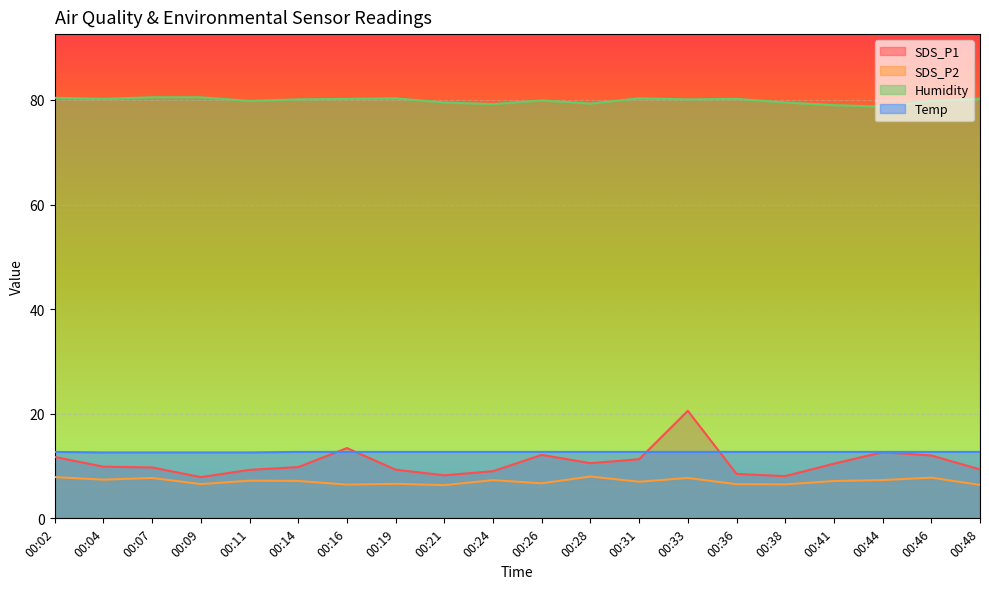

Reading left to right, list all the values displayed in this chart.

SDS_P1: 00:02=11.7	00:04=9.9	00:07=9.7	00:09=7.9	00:11=9.3	00:14=9.8	00:16=13.4	00:19=9.3	00:21=8.2	00:24=9.0	00:26=12.1	00:28=10.6	00:31=11.3	00:33=20.6	00:36=8.5	00:38=8.1	00:41=10.4	00:44=12.7	00:46=12.0	00:48=9.3
SDS_P2: 00:02=7.9	00:04=7.4	00:07=7.7	00:09=6.5	00:11=7.2	00:14=7.2	00:16=6.5	00:19=6.6	00:21=6.3	00:24=7.3	00:26=6.7	00:28=8.0	00:31=7.0	00:33=7.7	00:36=6.5	00:38=6.5	00:41=7.1	00:44=7.3	00:46=7.8	00:48=6.4
Humidity: 00:02=80.4	00:04=80.2	00:07=80.5	00:09=80.5	00:11=79.8	00:14=80.1	00:16=80.2	00:19=80.3	00:21=79.5	00:24=79.2	00:26=79.9	00:28=79.3	00:31=80.3	00:33=80.1	00:36=80.2	00:38=79.5	00:41=79.0	00:44=78.7	00:46=79.8	00:48=80.2
Temp: 00:02=12.7	00:04=12.6	00:07=12.6	00:09=12.6	00:11=12.6	00:14=12.7	00:16=12.7	00:19=12.7	00:21=12.7	00:24=12.7	00:26=12.7	00:28=12.7	00:31=12.7	00:33=12.7	00:36=12.7	00:38=12.7	00:41=12.7	00:44=12.7	00:46=12.7	00:48=12.7